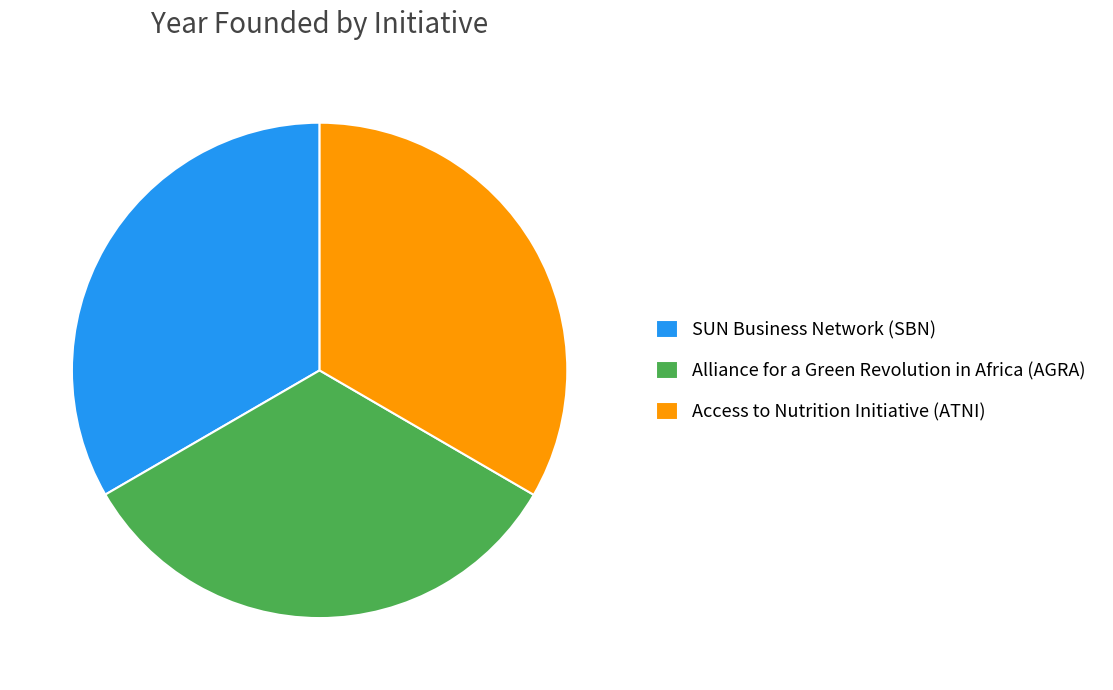

How many segments does this pie chart have?

3